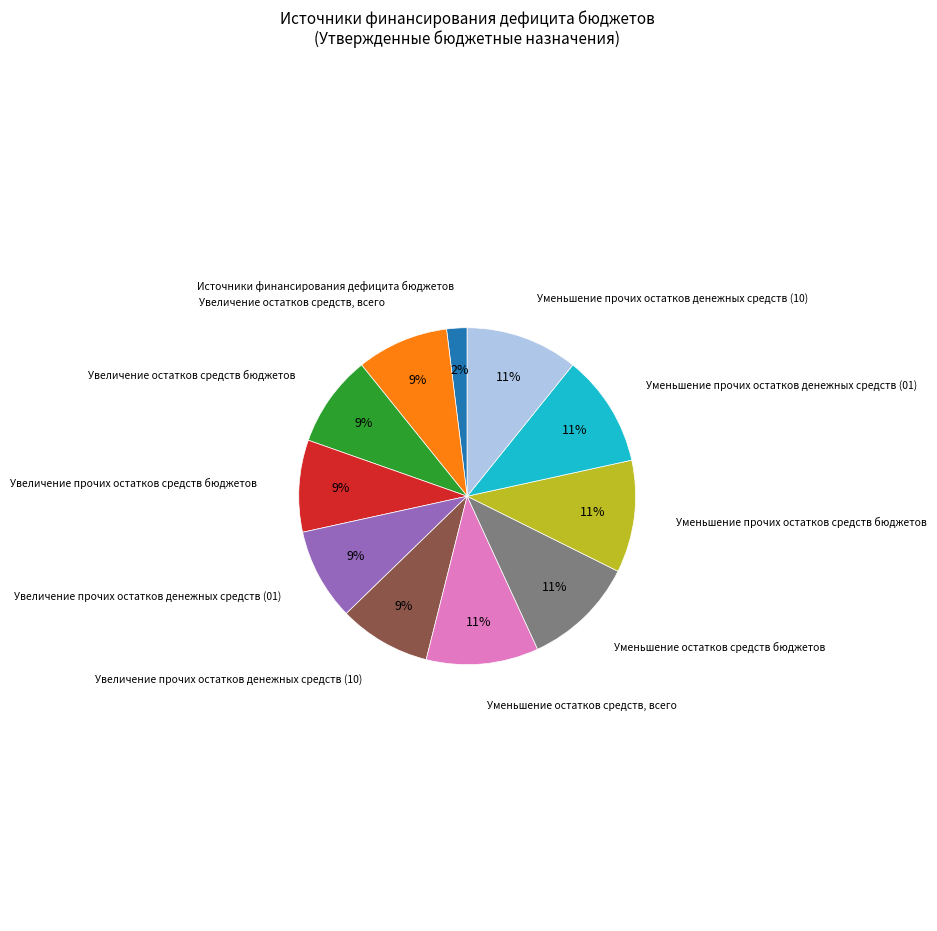

To the nearest percent, what percentage of the pie is Уменьшение прочих остатков денежных средств (01)?

11%